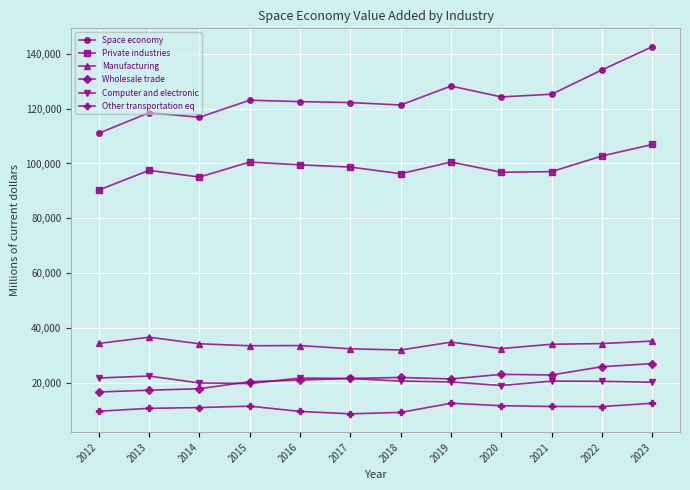

At which category is the sum across all series the highest?

2023